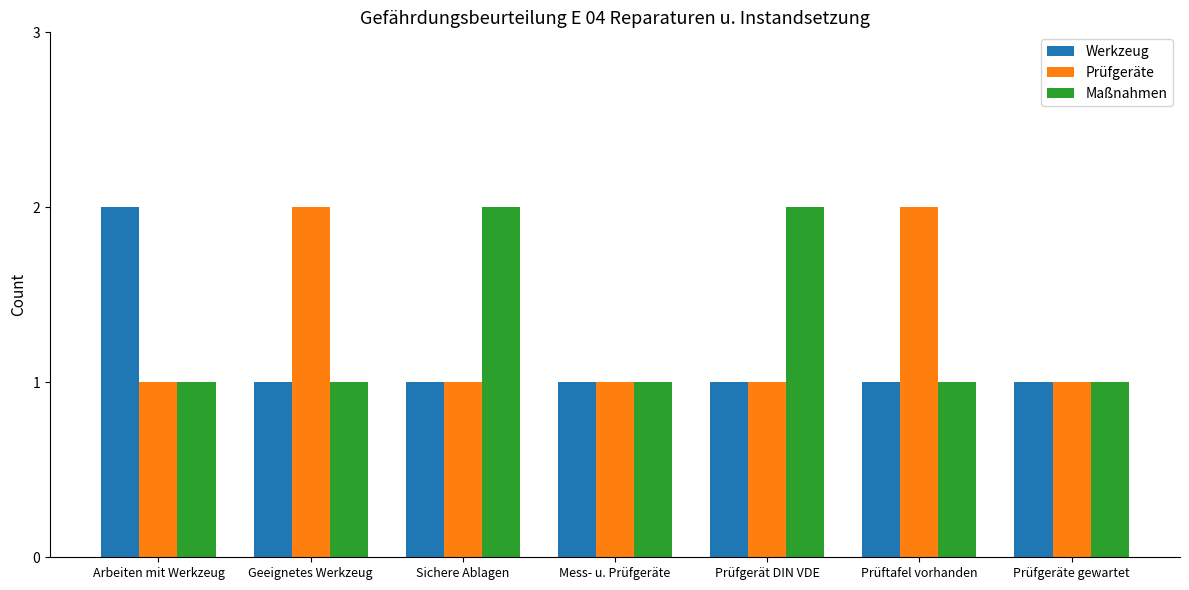

What are all the series names shown in the legend?

Werkzeug, Prüfgeräte, Maßnahmen